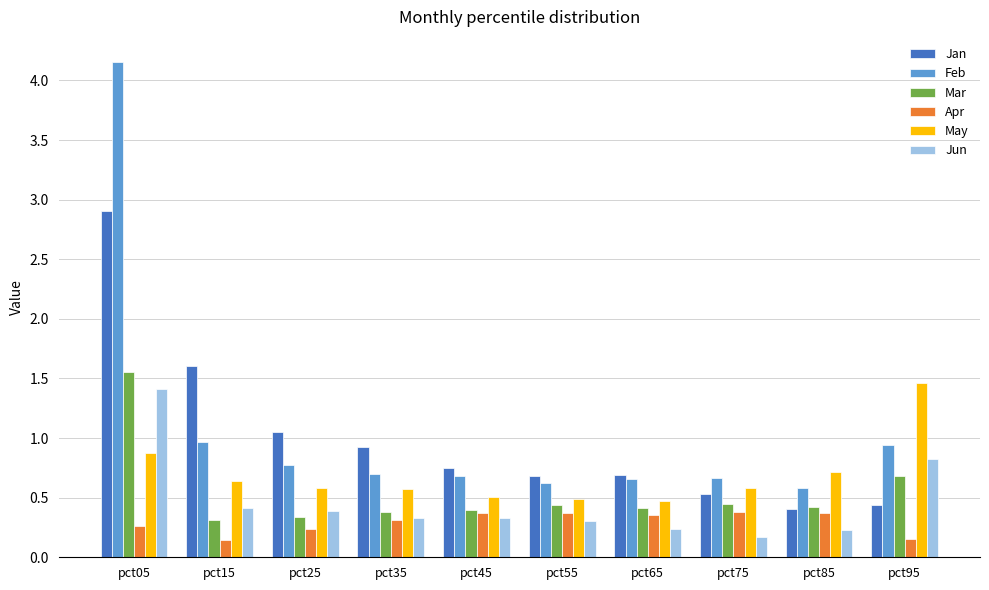

True or false: May has a value of 1.0 at pct15.

False